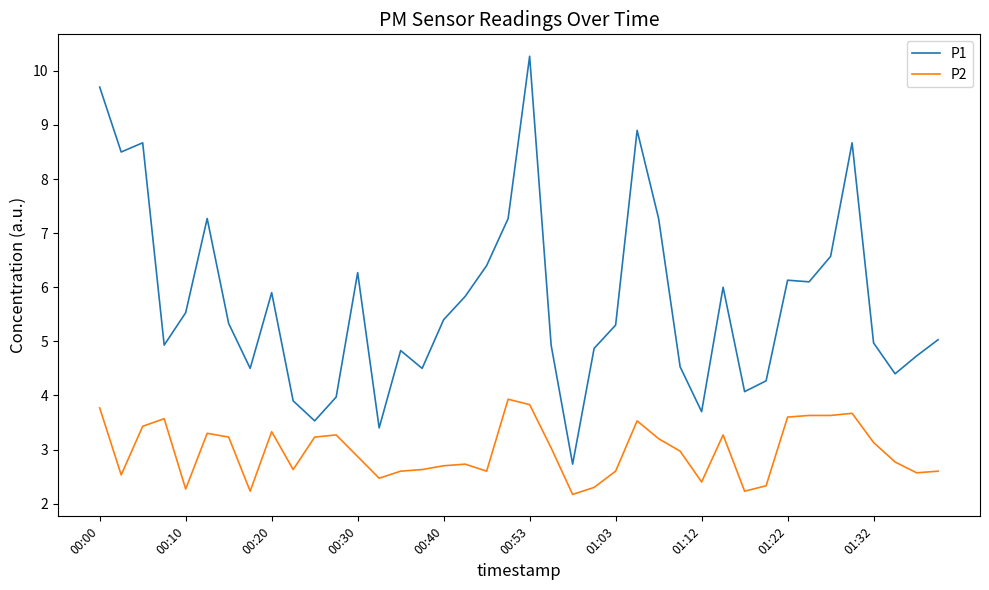

Which series has the largest total across all categories?

P1